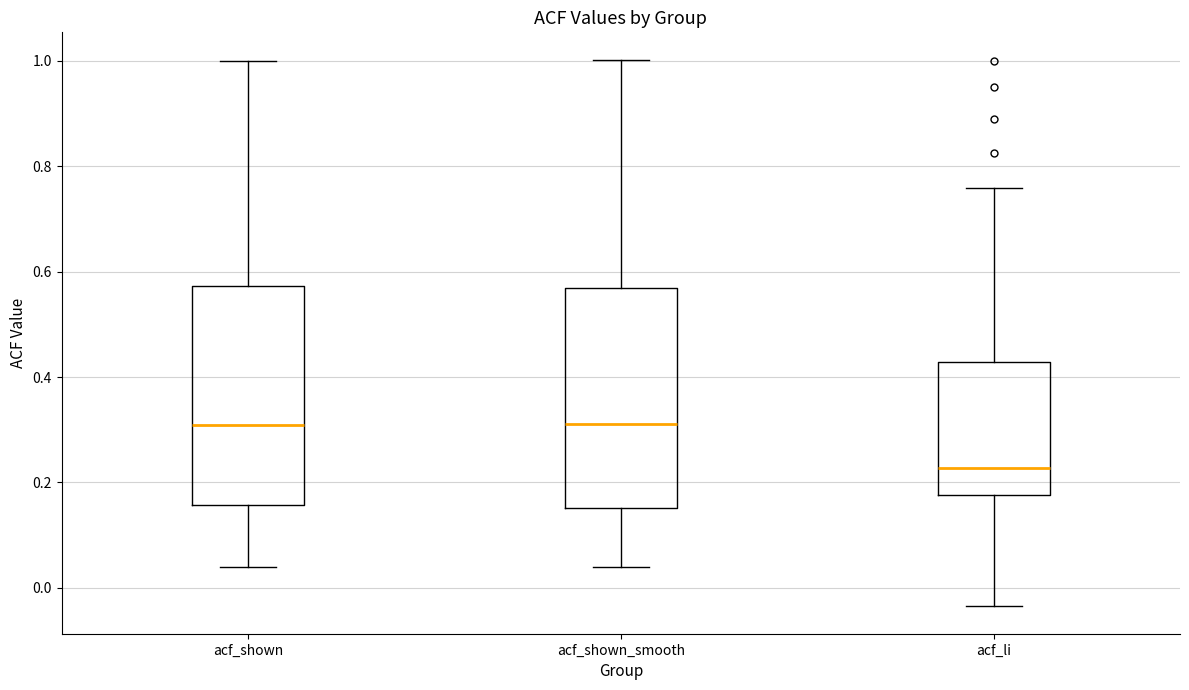

Reading left to right, transcribe this box plot: for each box, give where its median line is, the range the box spans, and where its two whiskers end, as read against the y-axis. The values are not printed on the chart, so give them approximately, as read against the axis.

acf_shown: median 0.30, box 0.16 to 0.58, whiskers 0.04 to 1.00
acf_shown_smooth: median 0.32, box 0.16 to 0.56, whiskers 0.04 to 1.00
acf_li: median 0.22, box 0.18 to 0.42, whiskers -0.04 to 0.76